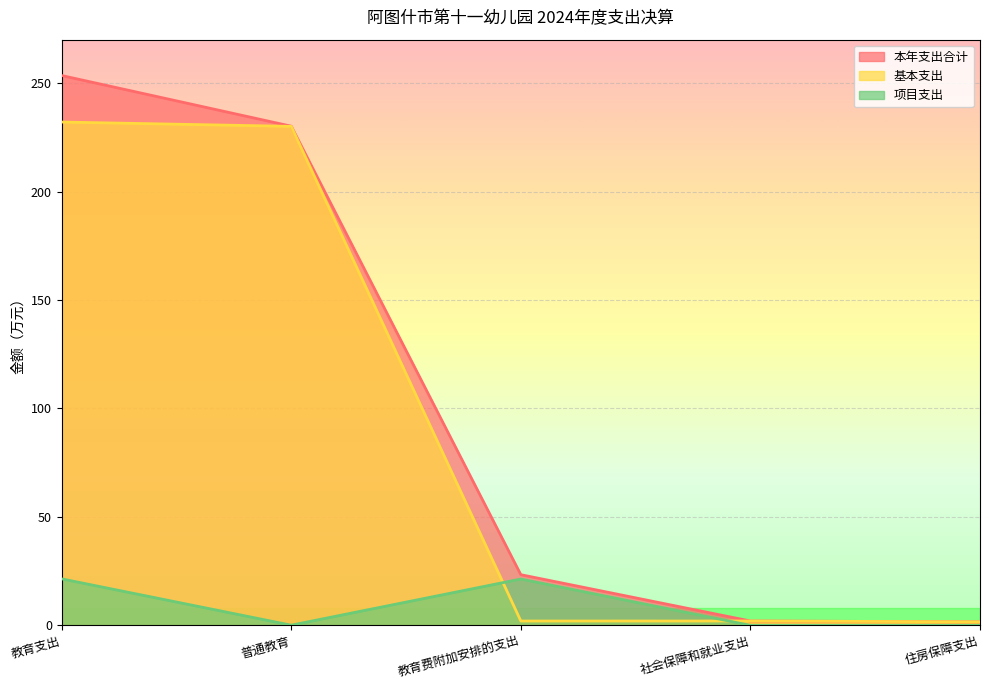

True or false: 项目支出 and 本年支出合计 intersect in this chart.

False